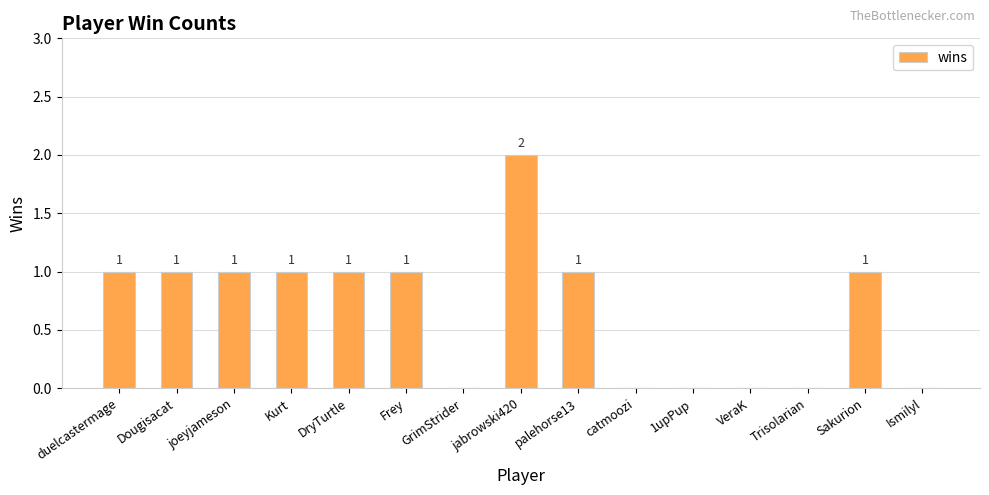

Are the bars horizontal?

No